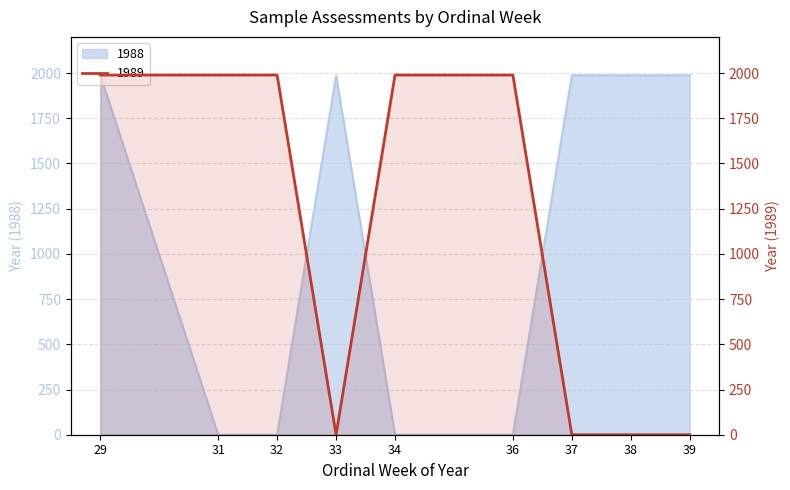

What is the spread (max minus min) of values at 37?

1988